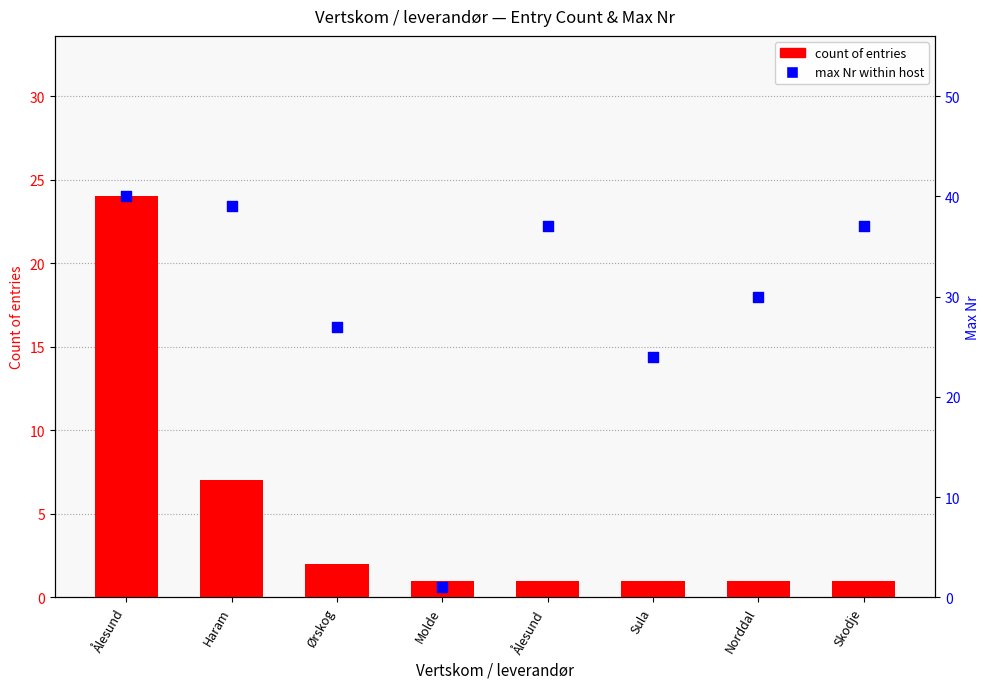

What is the total value across all series at Skodje?

38